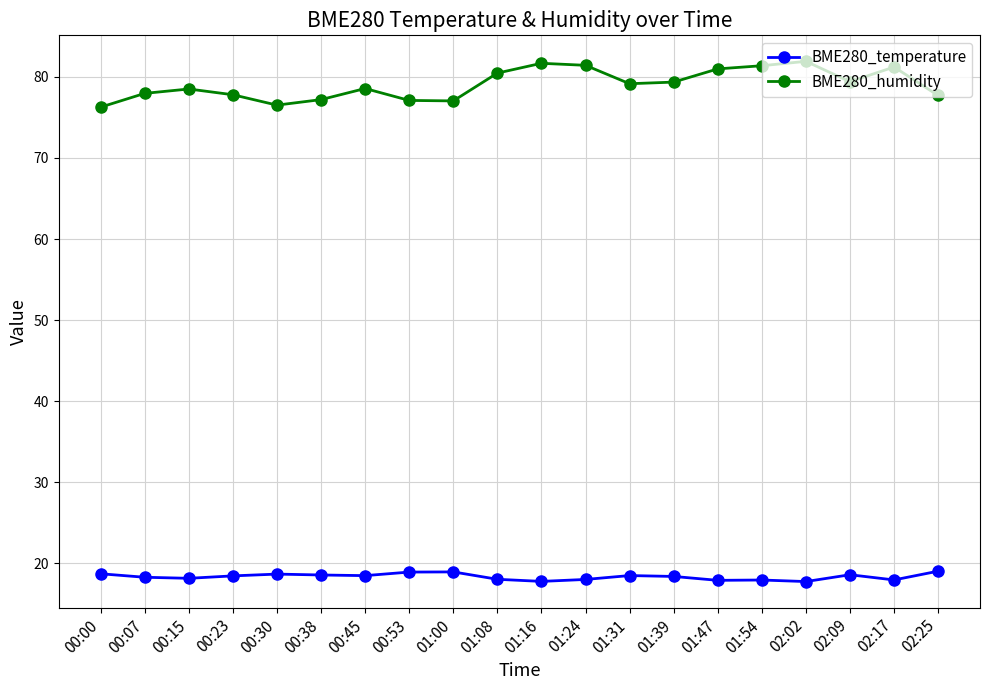

Which series has the largest total across all categories?

BME280_humidity